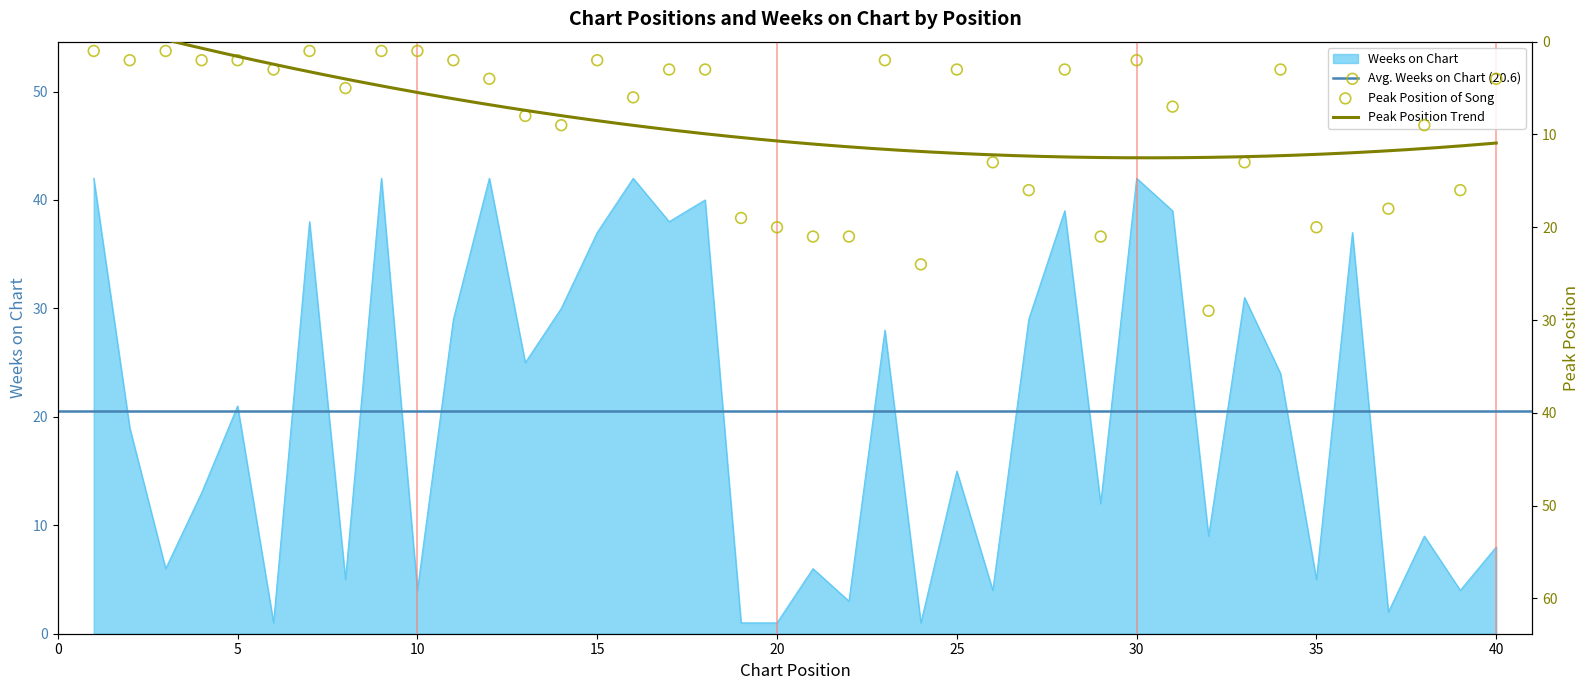

Which series contains the lowest Y value?

Peak Position